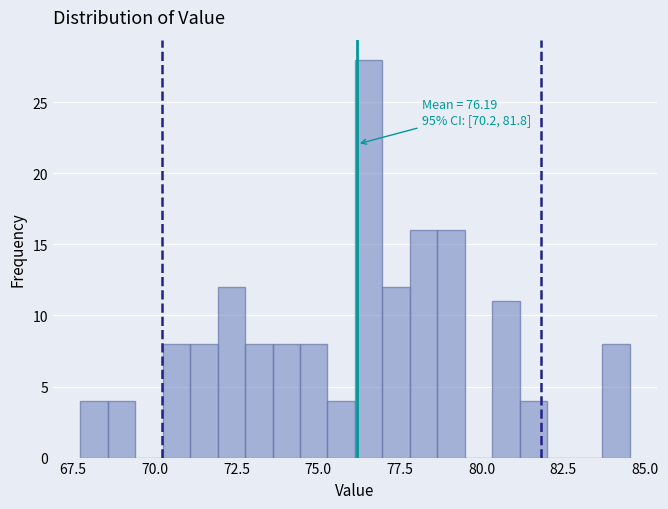

Around what value on the x-axis is the tallest bar? Give the approximate position of its centre, as read against the axis.

76.5